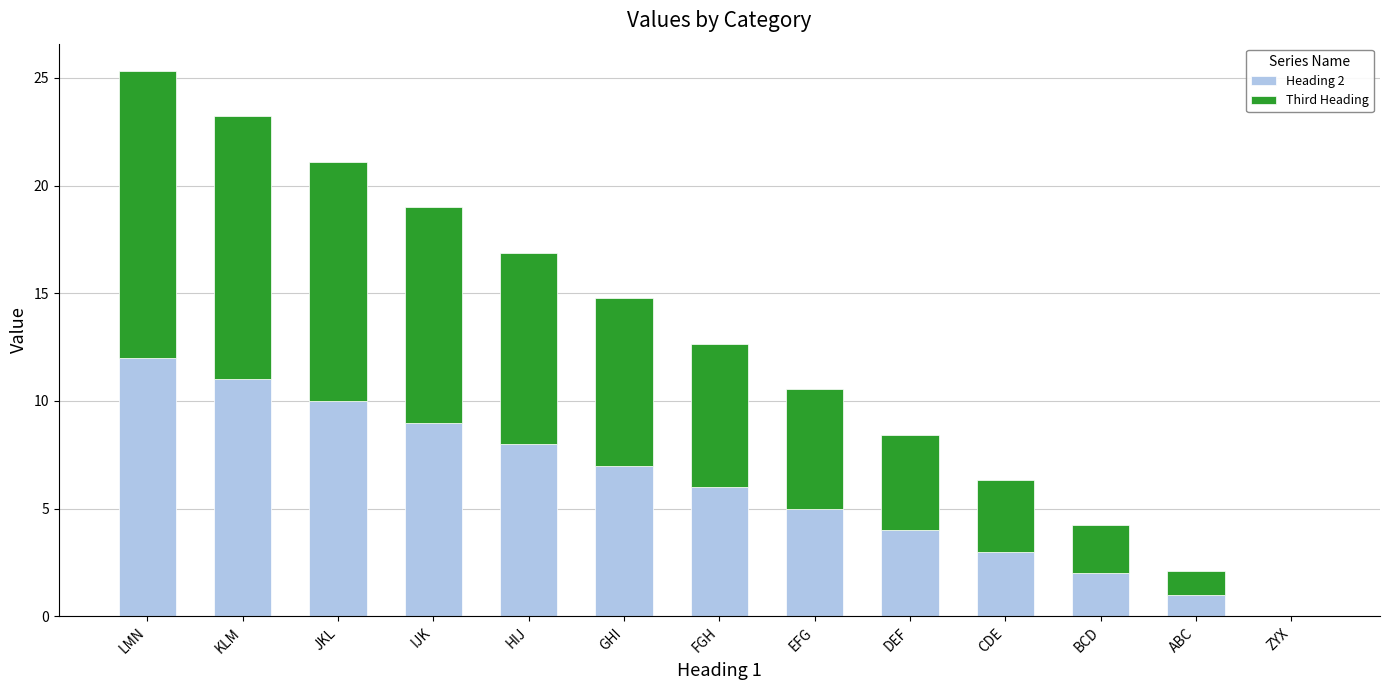

What is the sum of all Heading 2 values?

78.0